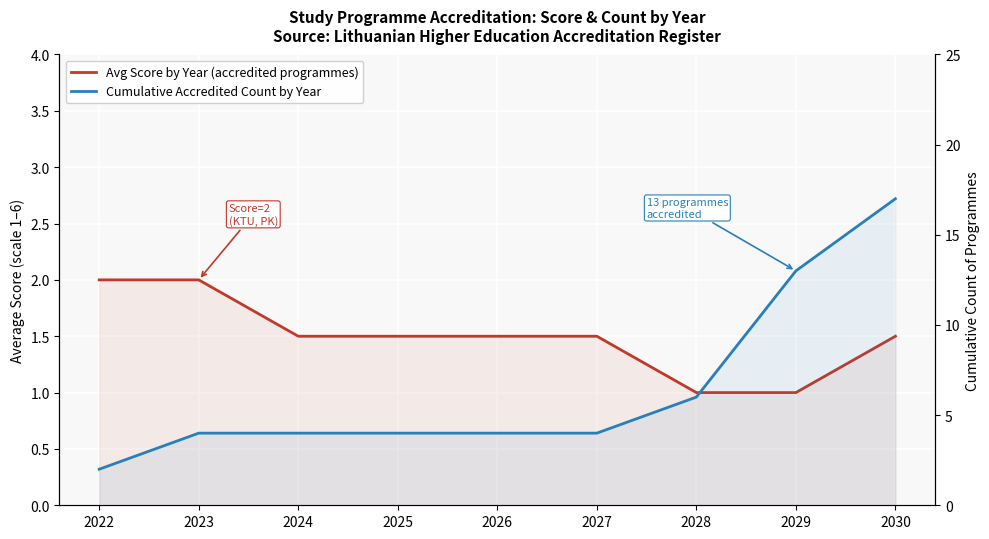

What are all the series names shown in the legend?

Avg Score by Year (accredited programmes), Cumulative Accredited Count by Year